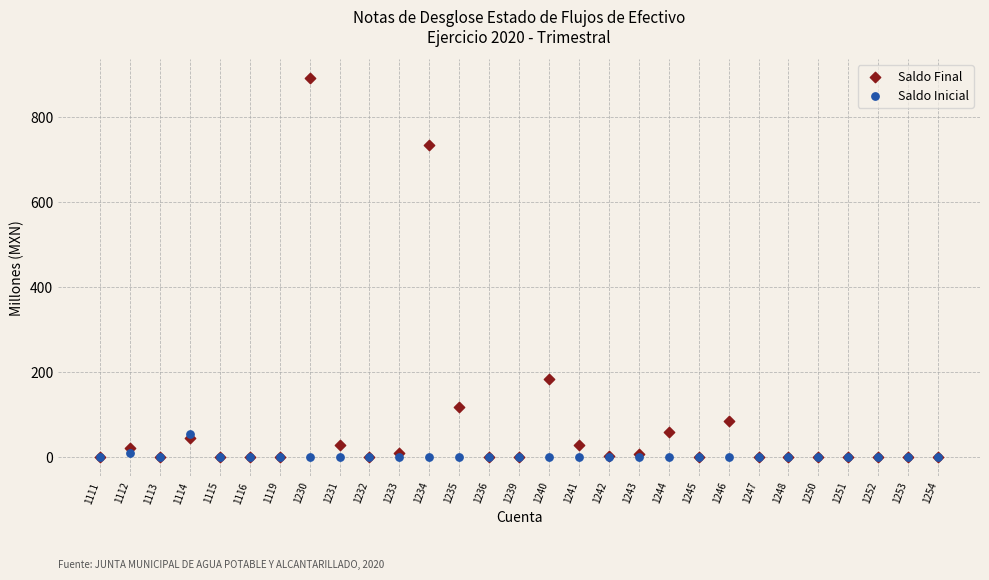

In the Saldo Final series, what Y value is closest to 446?

184.0